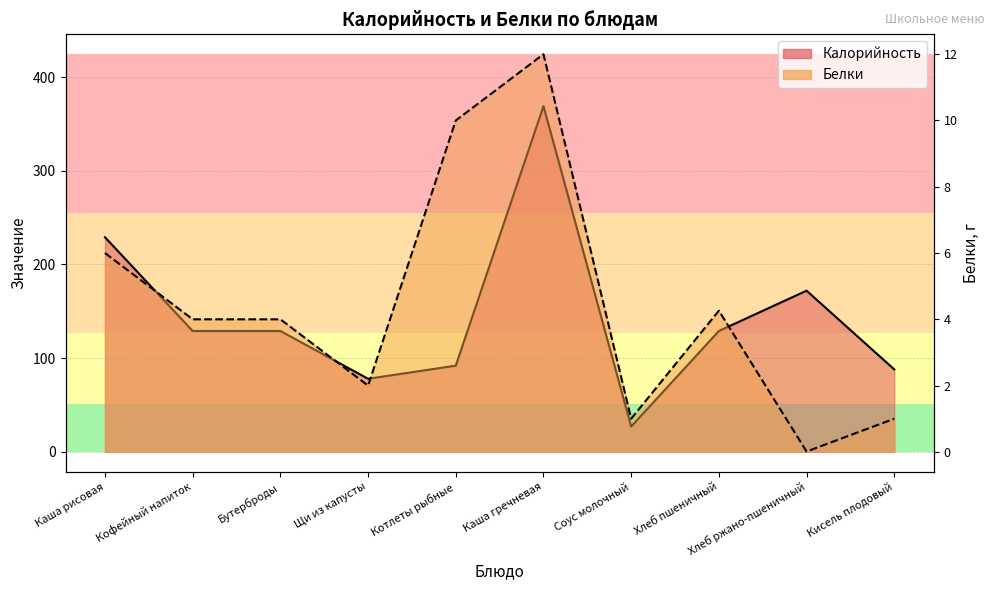

How many categories are shown in the chart?

10